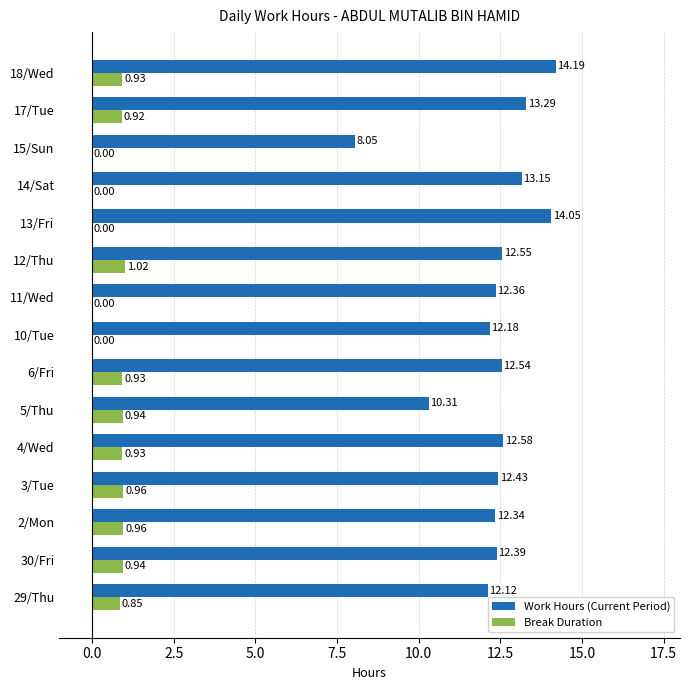

What is the sum of the Break Duration values at 17/Tue and 3/Tue?

1.9